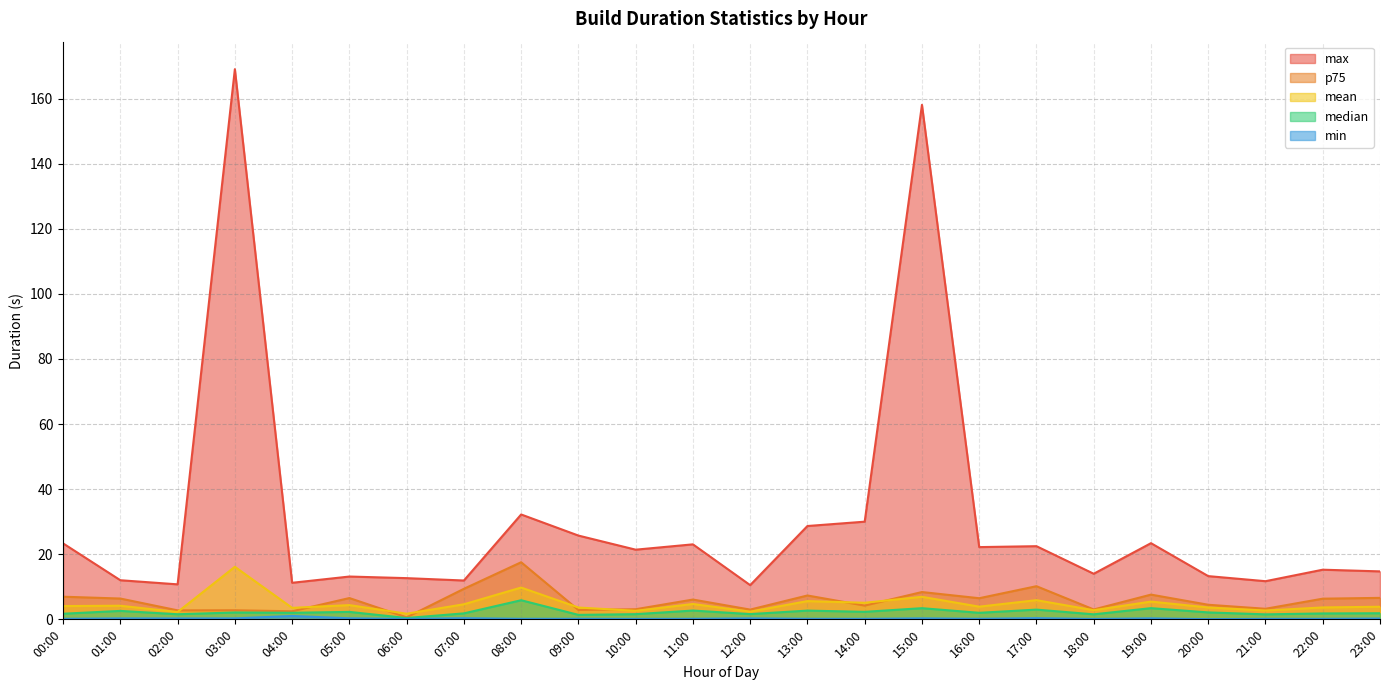

At how many categories does at least one series exceed 13?

17